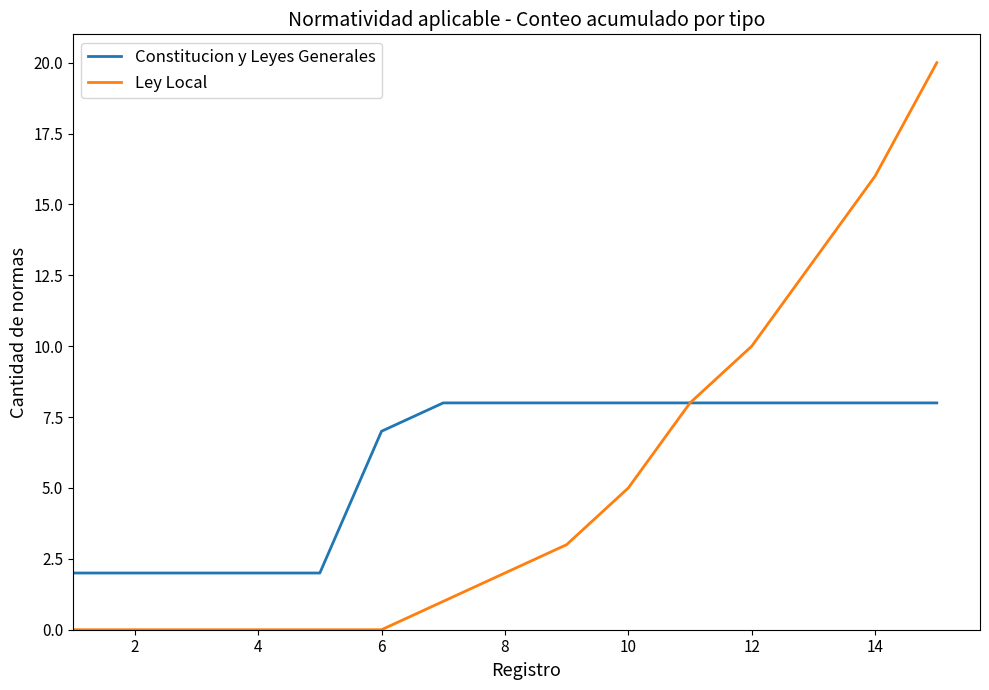

What is the highest value of the Constitucion y Leyes Generales series?

8